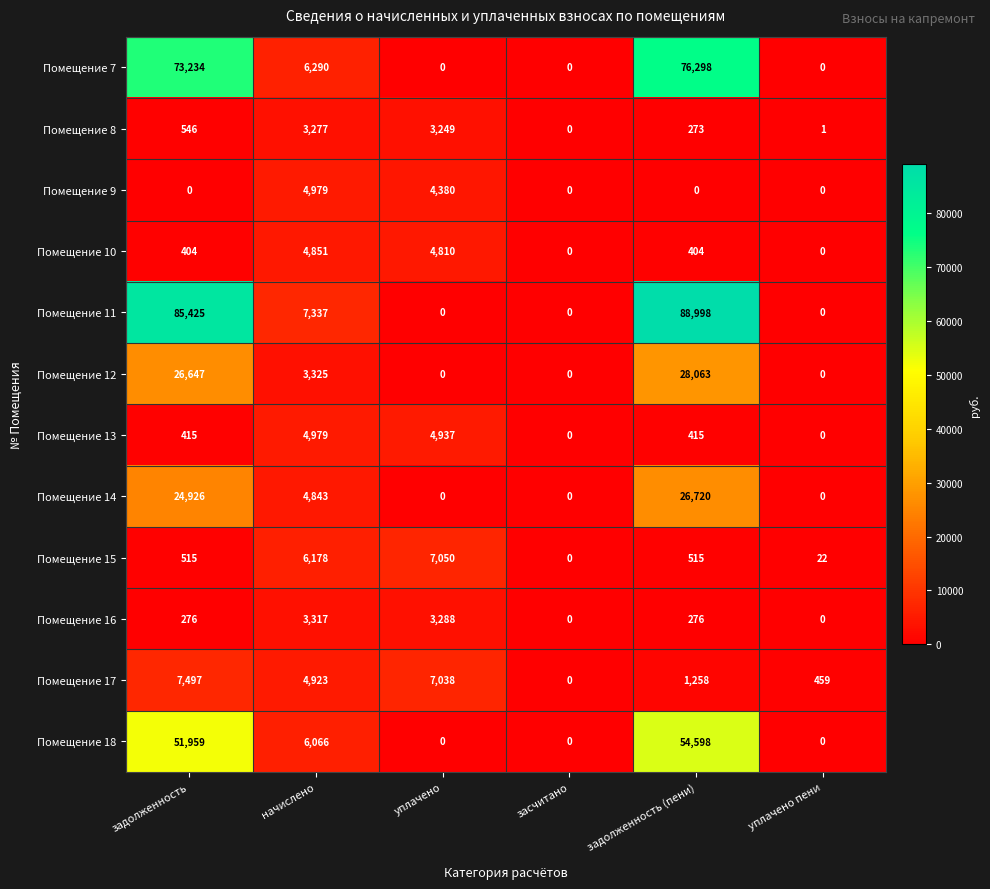

What is the difference between the maximum and minimum values in the Помещение 18 series?

54598